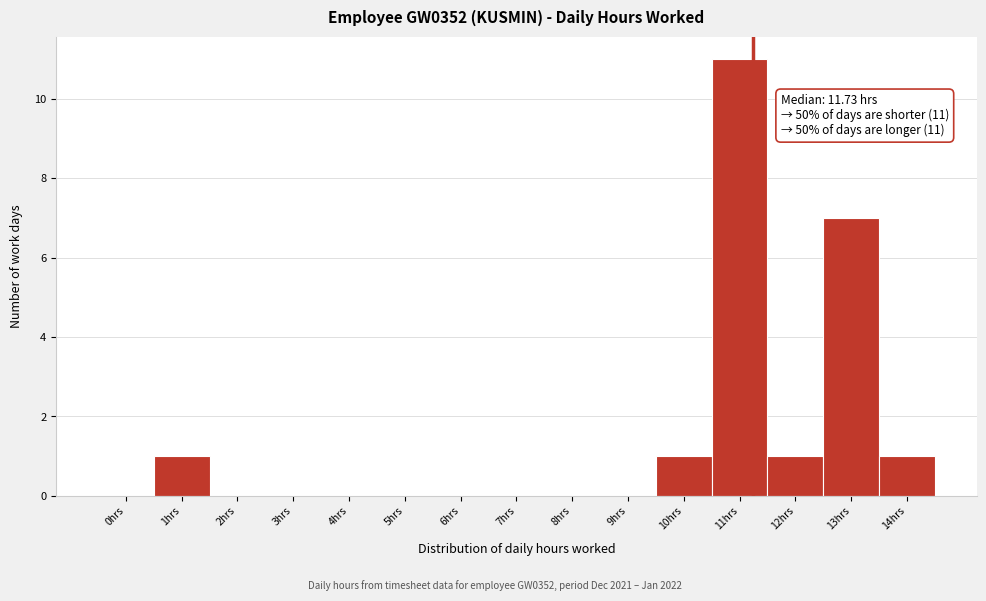

Reading left to right, extract all data points from this chart.

0hrs=0	1hrs=1	2hrs=0	3hrs=0	4hrs=0	5hrs=0	6hrs=0	7hrs=0	8hrs=0	9hrs=0	10hrs=1	11hrs=11	12hrs=1	13hrs=7	14hrs=1